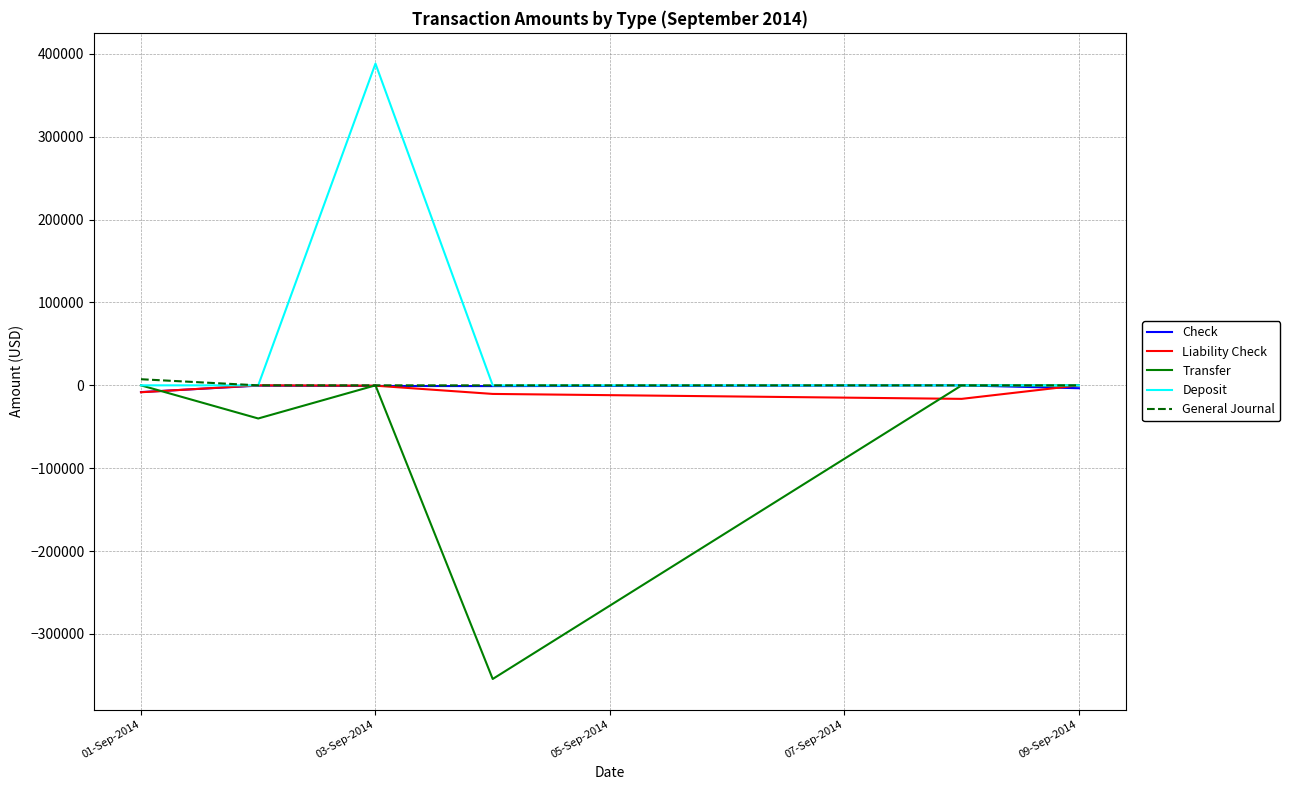

Which series has the largest total across all categories?

Deposit